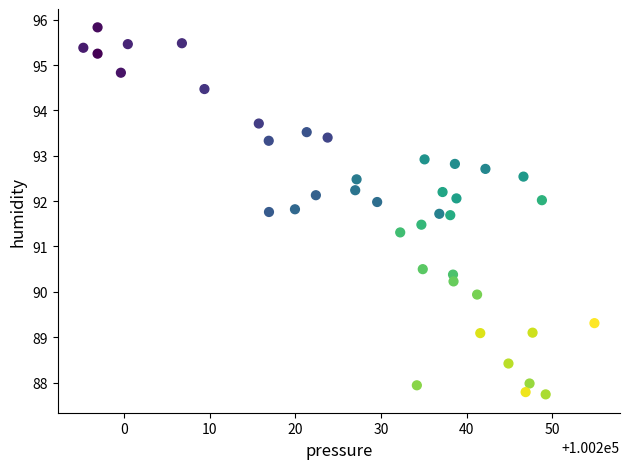

What Y value in the scatter plot is closest to 91?

91.3